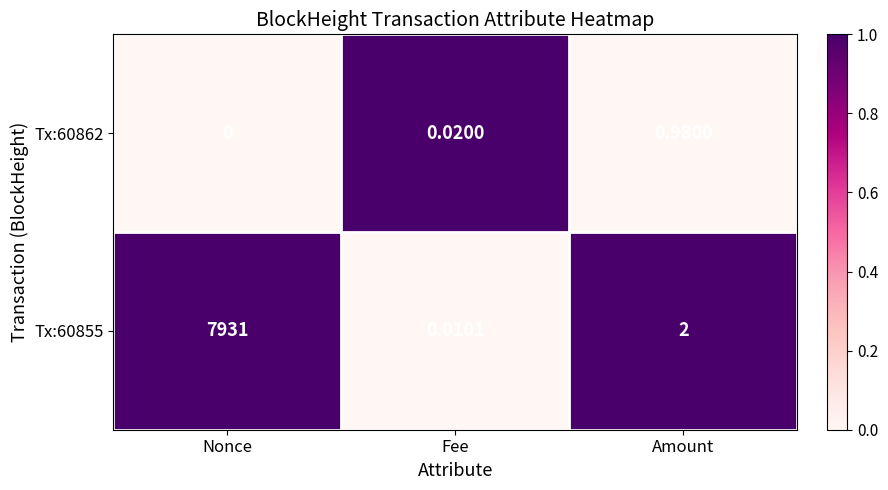

At Amount, list the series in order from largest to smallest.

Tx:60855, Tx:60862